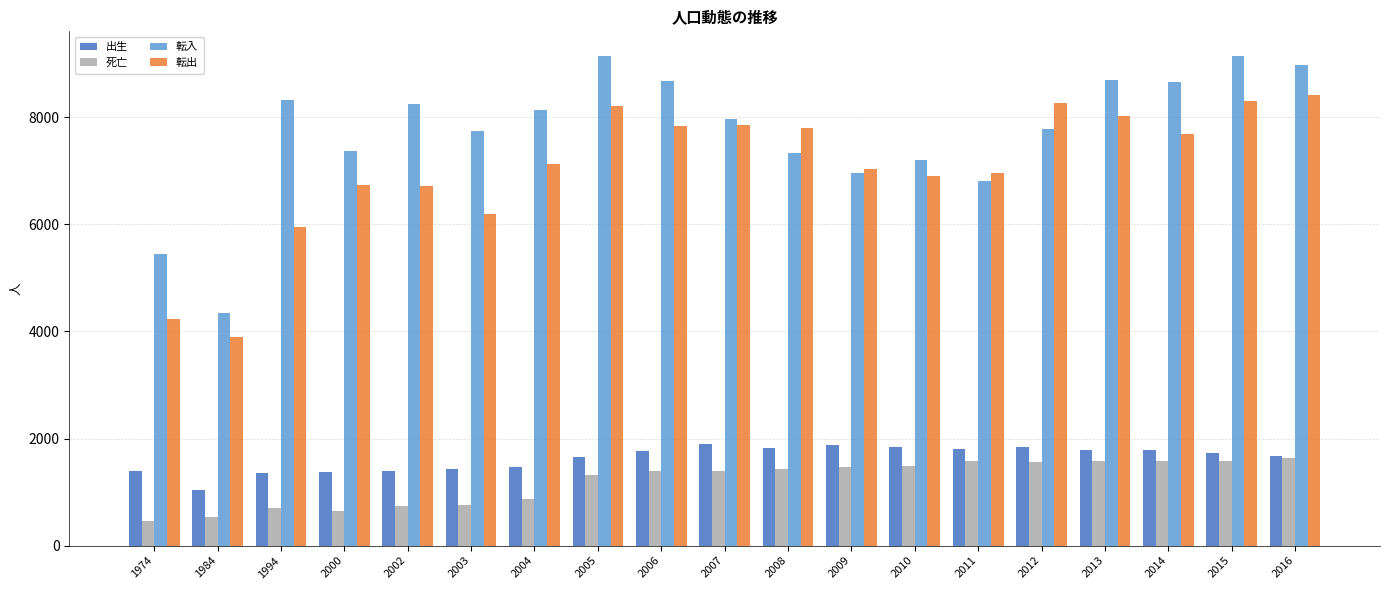

What is the greatest value displayed?

9145